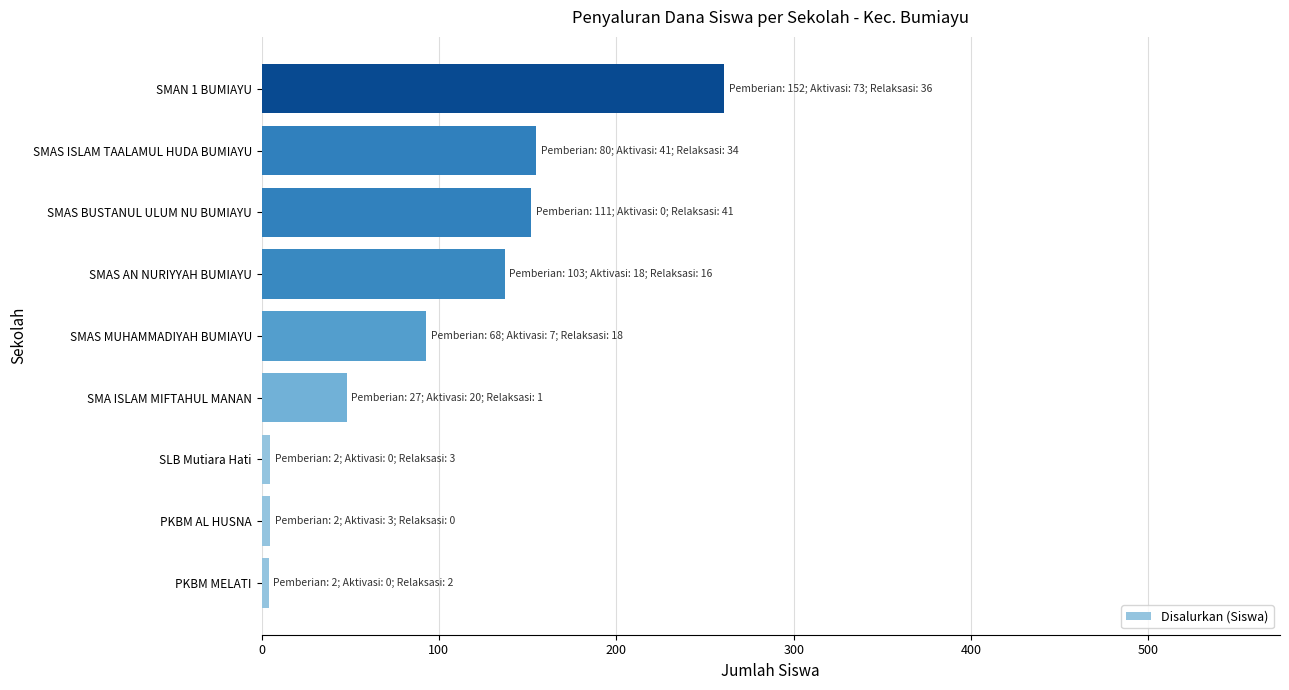

What is the greatest value displayed?

261